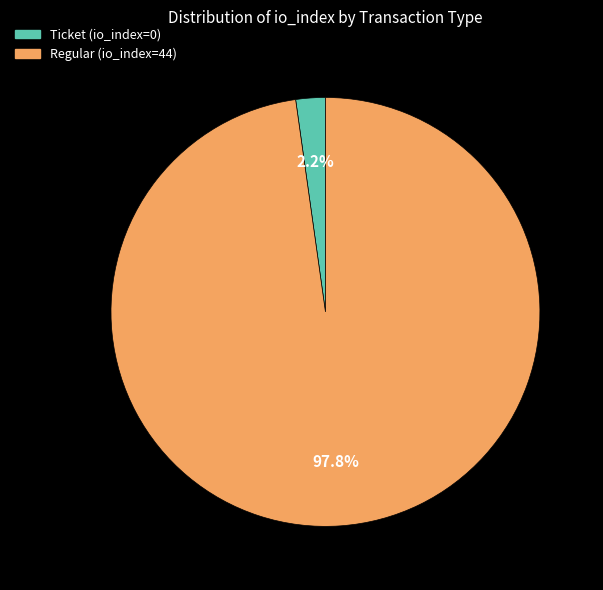

True or false: Regular (io_index=44) accounts for 92% of the total.

False